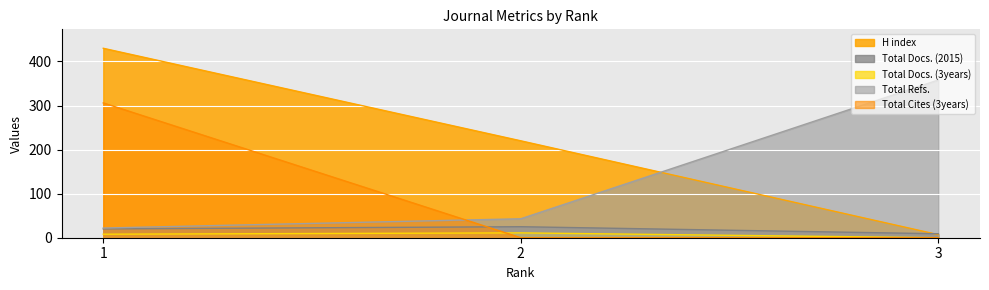

Which label corresponds to the smallest value in the chart?

3